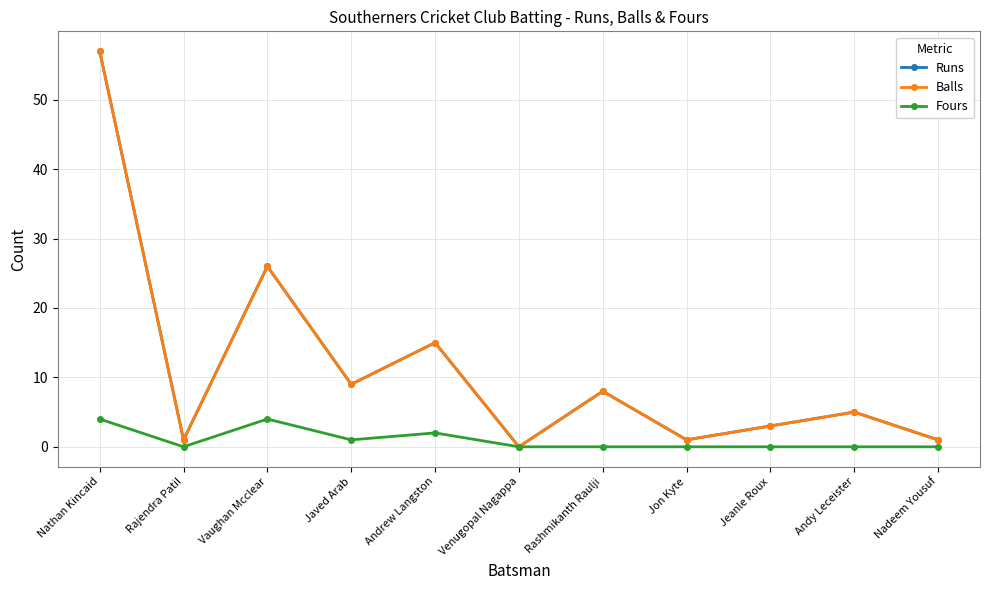

Where does the Balls series first go above 5?

Nathan Kincaid